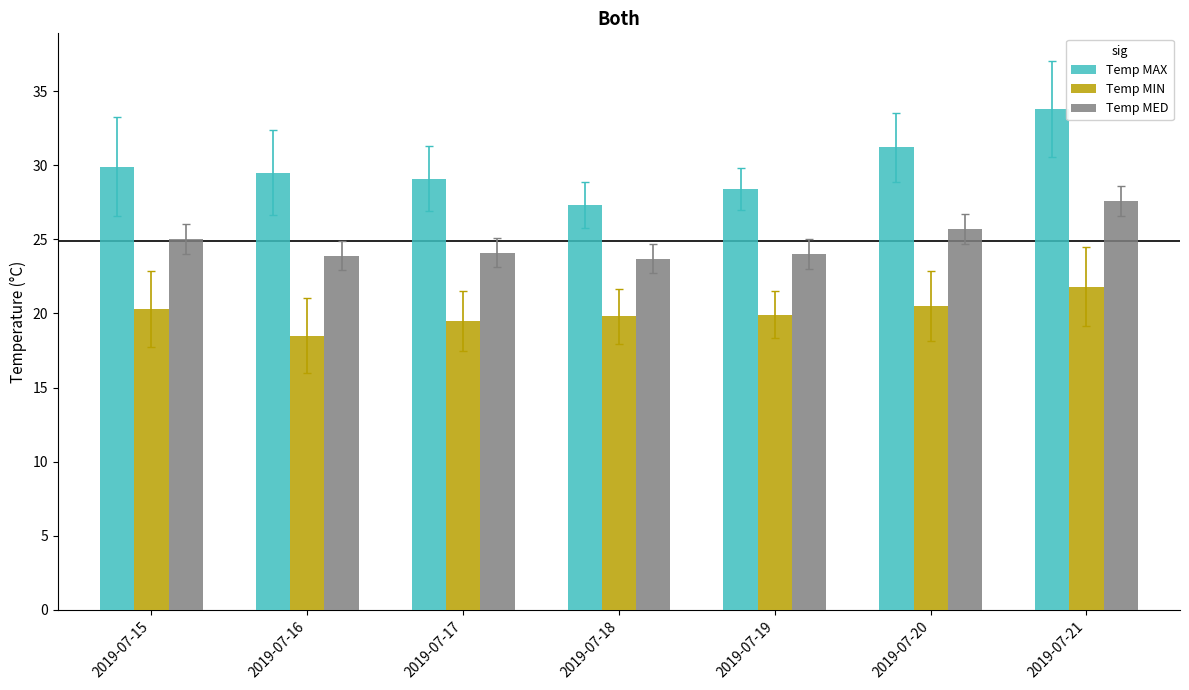

Which series has the widest spread of values?

Temp MAX